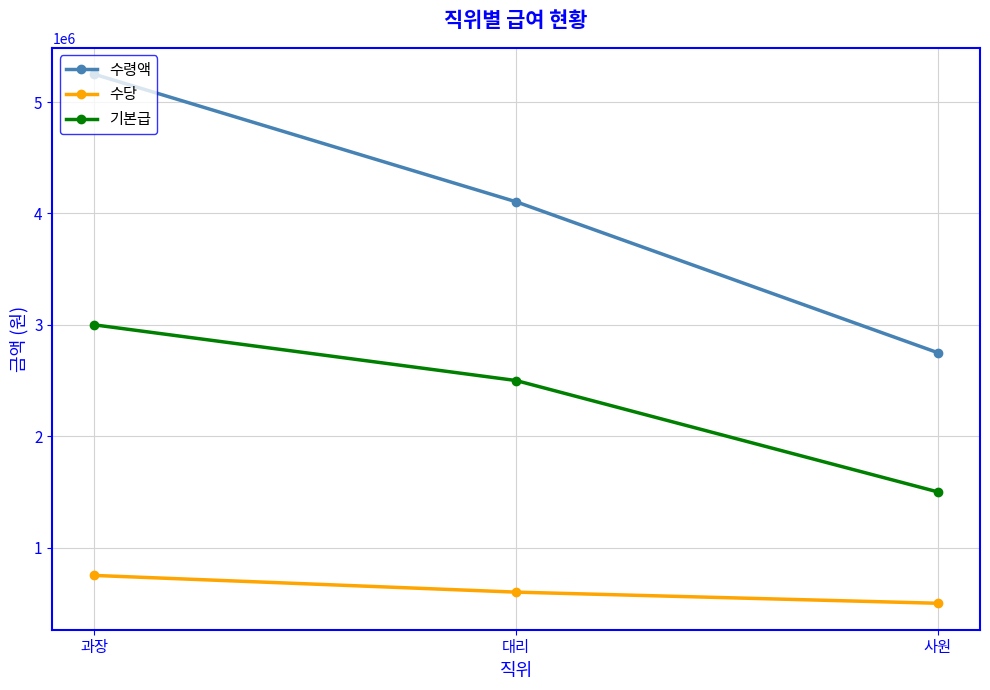

What are all the series names shown in the legend?

수령액, 수당, 기본급